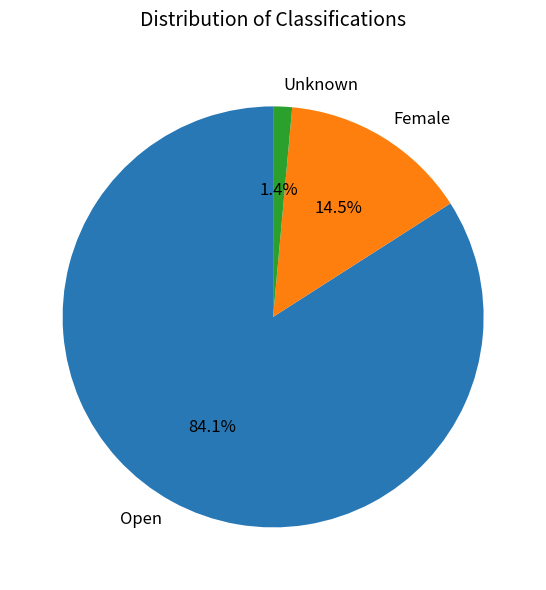

How many slices are in this pie chart?

3